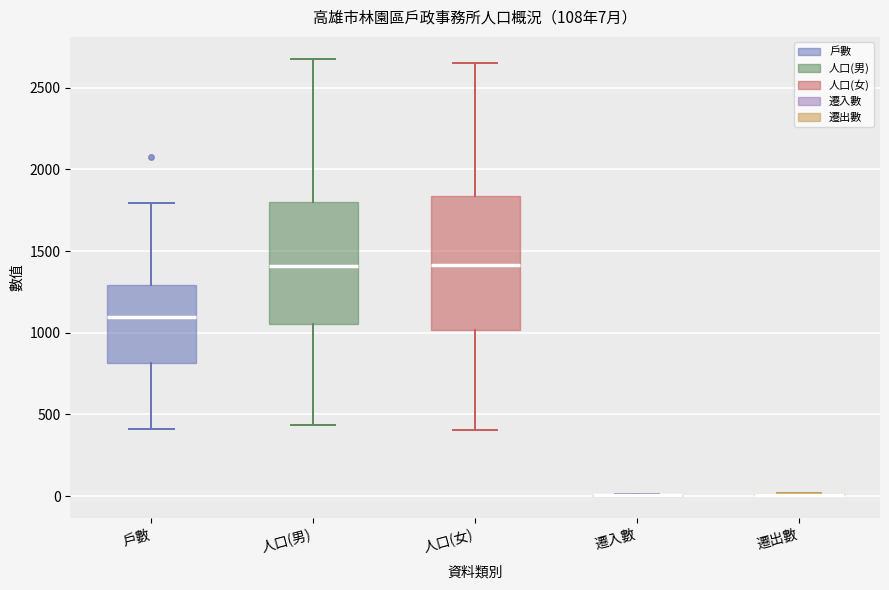

Comparing the boxes themselves (not the whiskers), which one is the tallest?

人口(女)